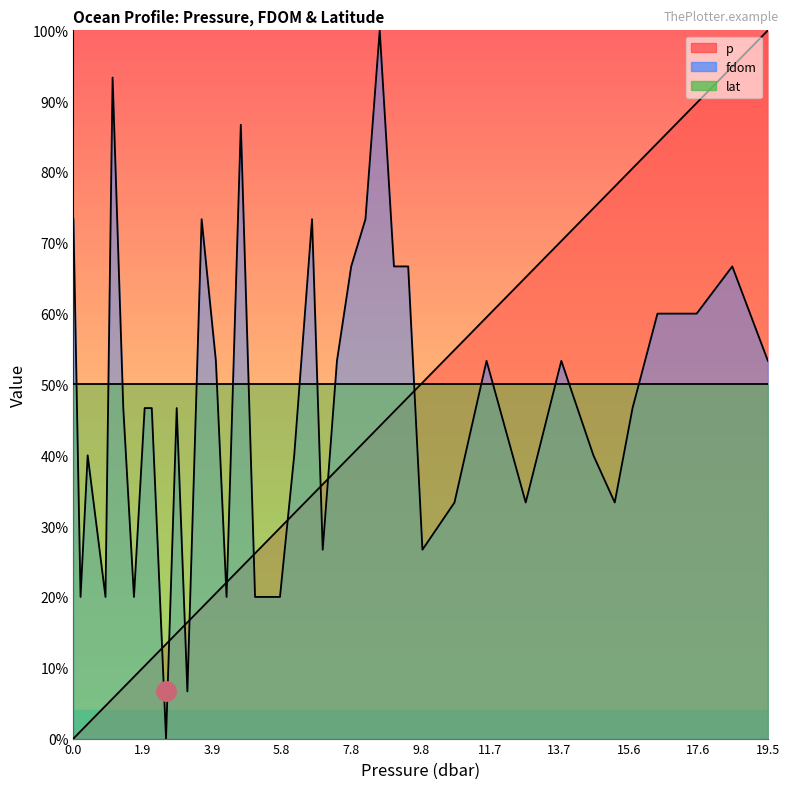

What is the difference between the maximum and second lowest values in the p series?

99.0